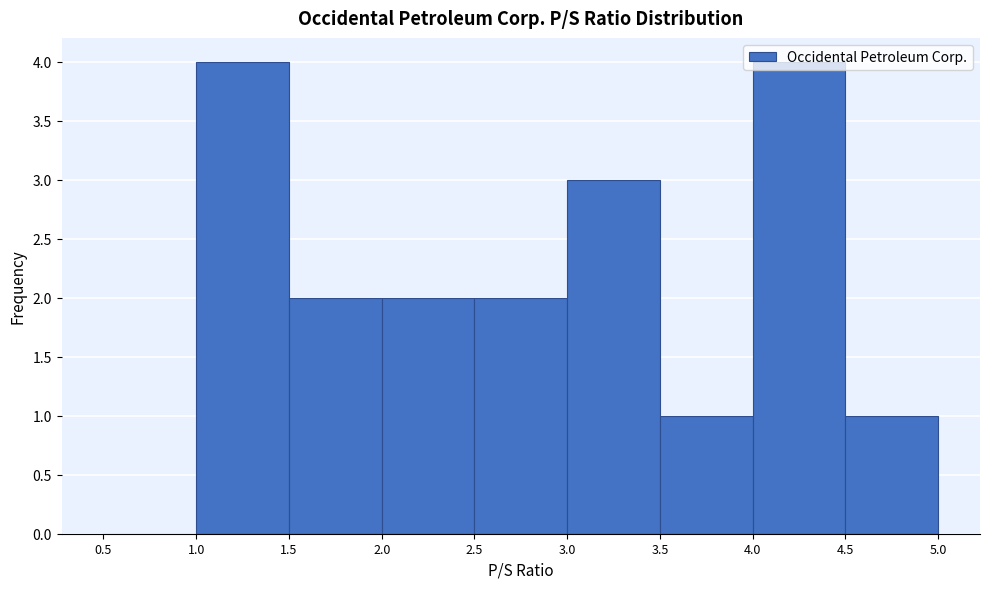

What is the height of the bar covering 1.5 to 2.0 on the x-axis? The values are not printed on the chart, so give them approximately, as read against the axis.

2